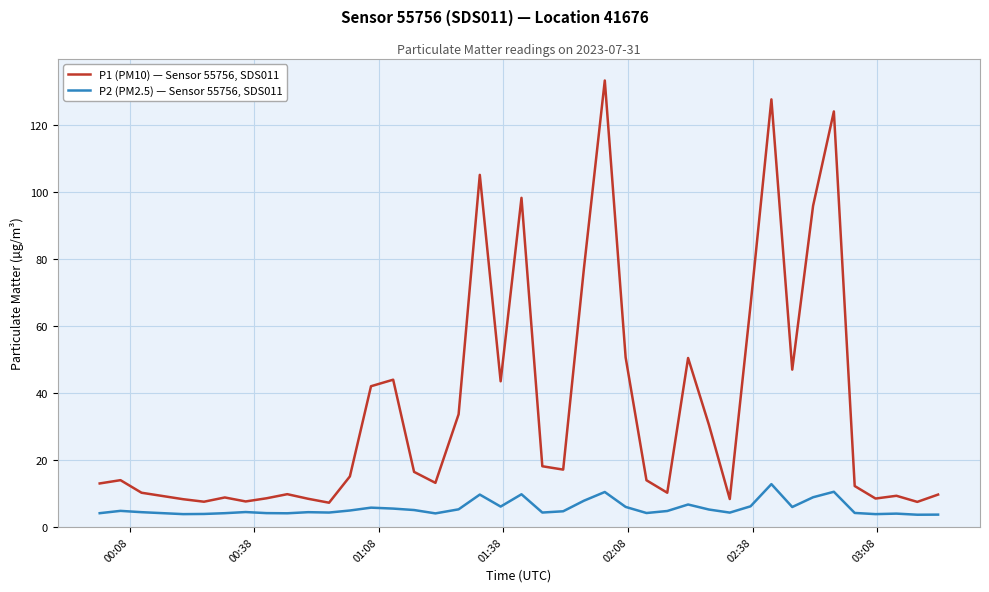

Which series has the widest spread of values?

P1 (PM10) — Sensor 55756, SDS011